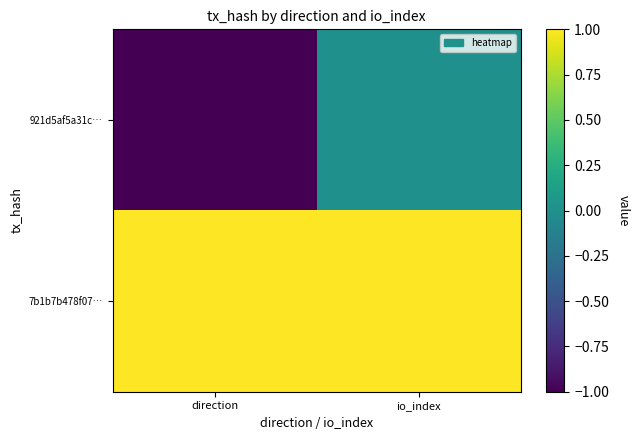

What is the greatest value displayed?

1